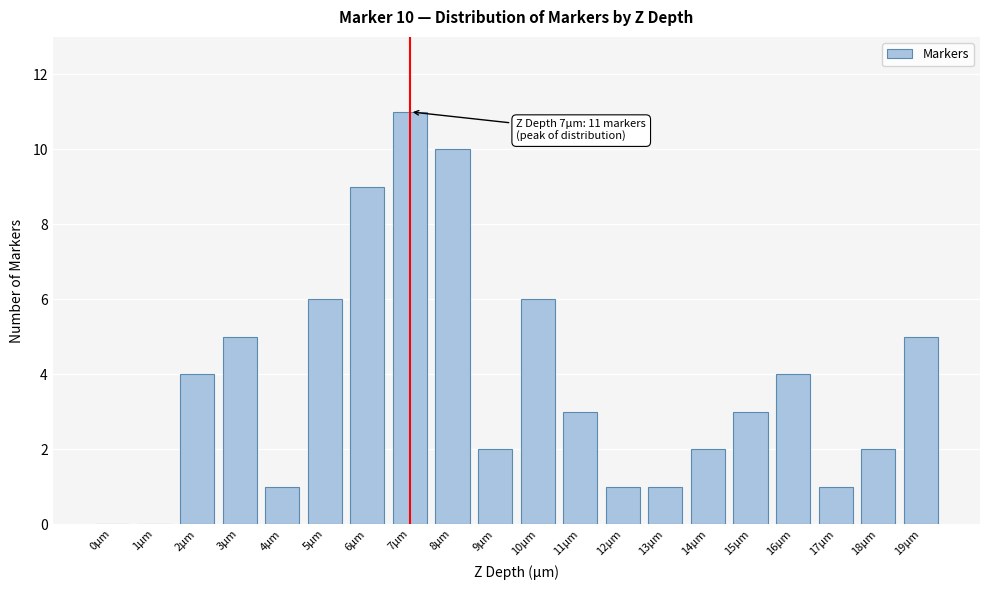

Reading left to right, what are all the values shown in this chart?

0µm=0	1µm=0	2µm=4	3µm=5	4µm=1	5µm=6	6µm=9	7µm=11	8µm=10	9µm=2	10µm=6	11µm=3	12µm=1	13µm=1	14µm=2	15µm=3	16µm=4	17µm=1	18µm=2	19µm=5